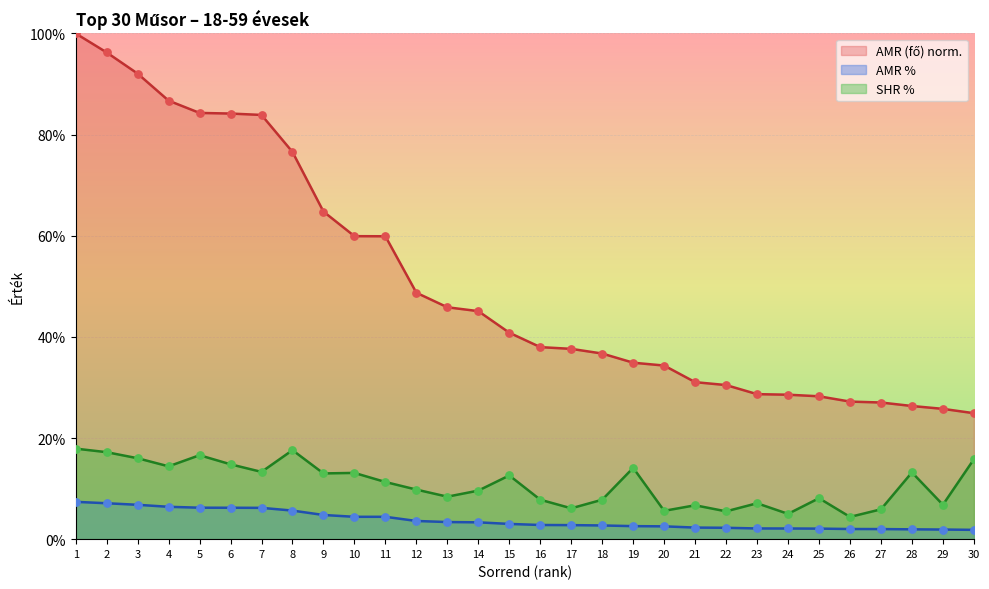

What is the total value across all series at 11?

75.6